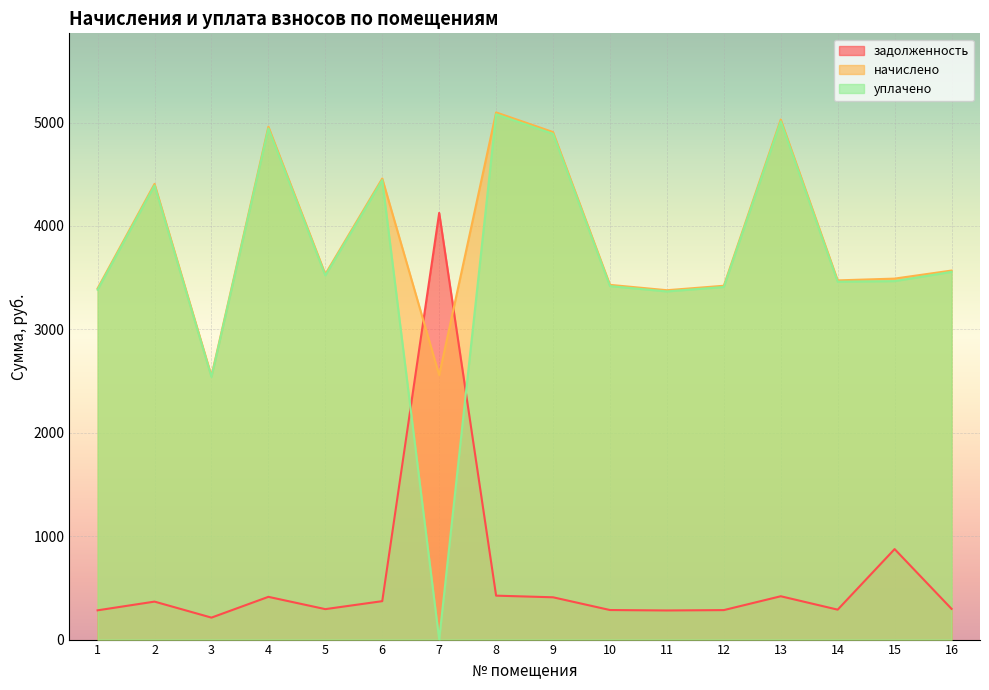

True or false: начислено and уплачено intersect in this chart.

False